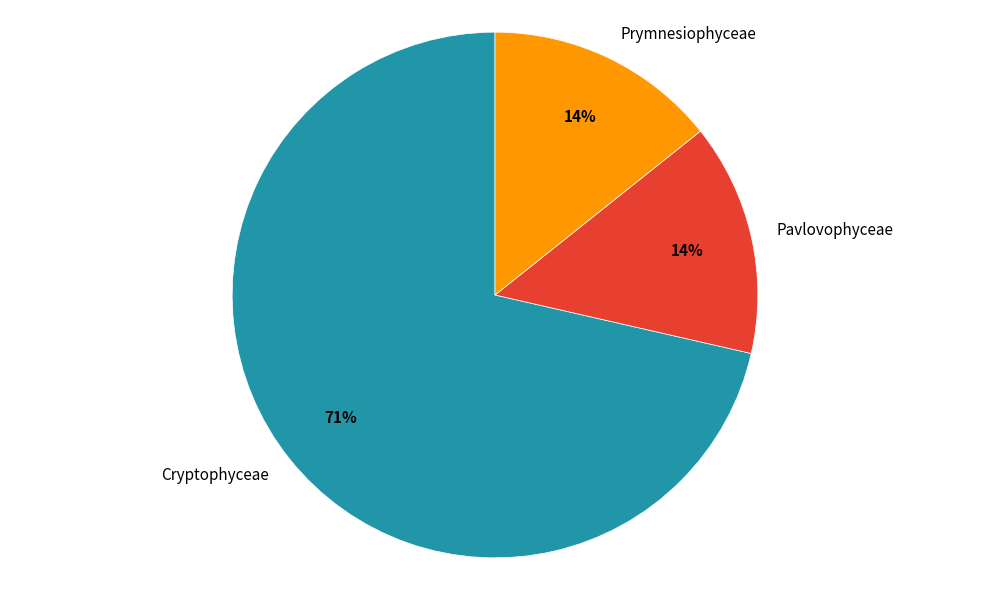

Between Cryptophyceae and Prymnesiophyceae, which is larger?

Cryptophyceae